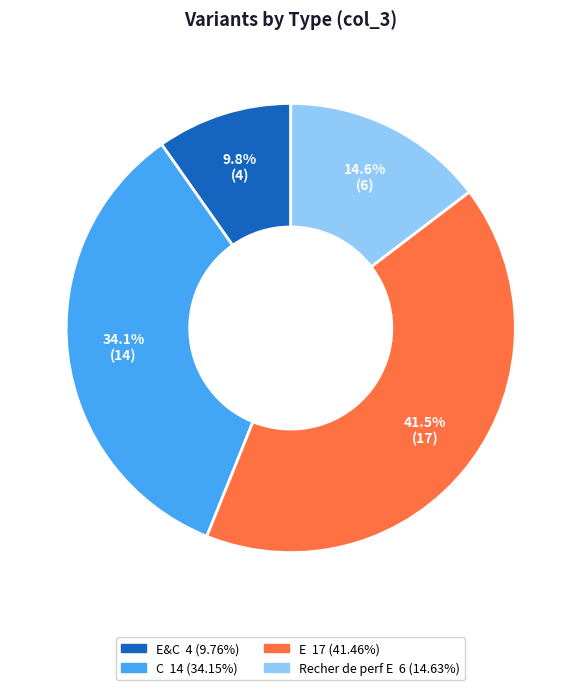

Is there a majority slice in this chart?

No